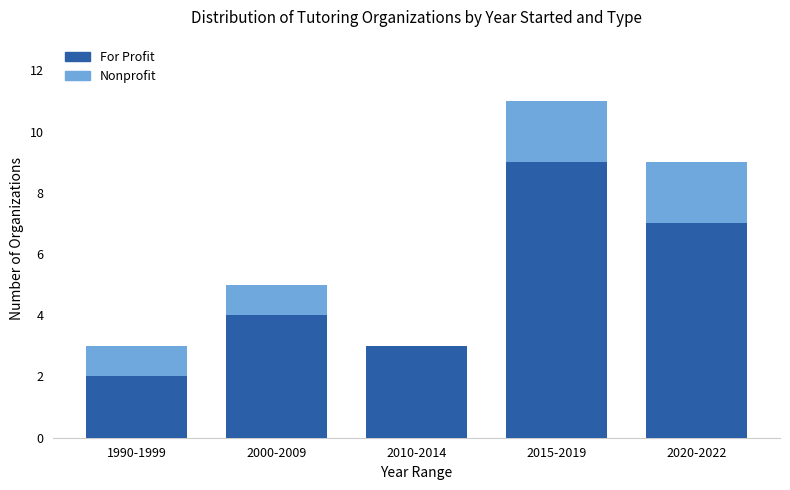

What is the sum of the For Profit values at 2010-2014 and 2015-2019?

12